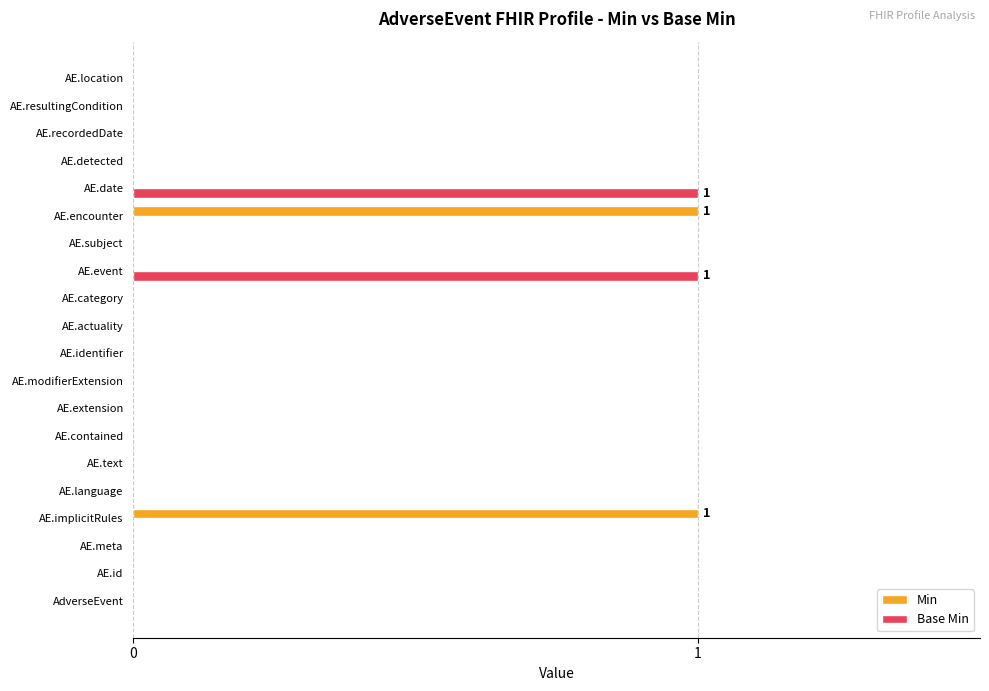

The value of Base Min at AE.detected is 0. True or false?

True